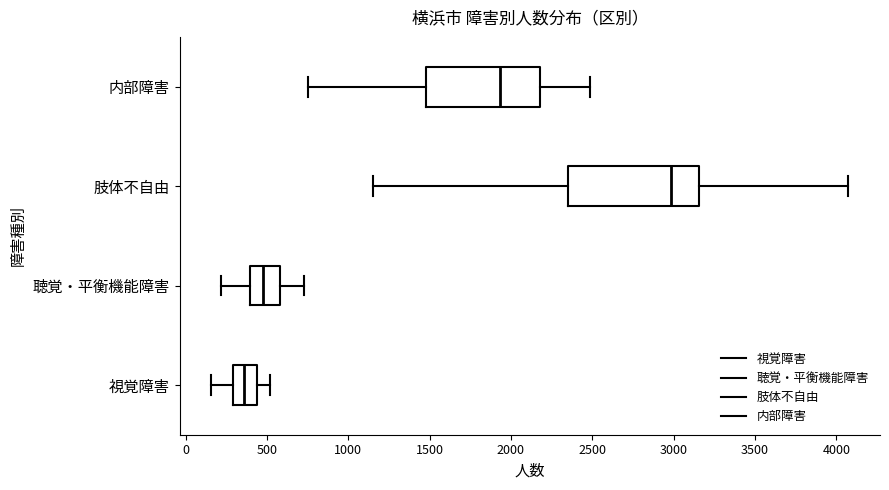

Which box is the widest, from its left edge to its right edge?

肢体不自由